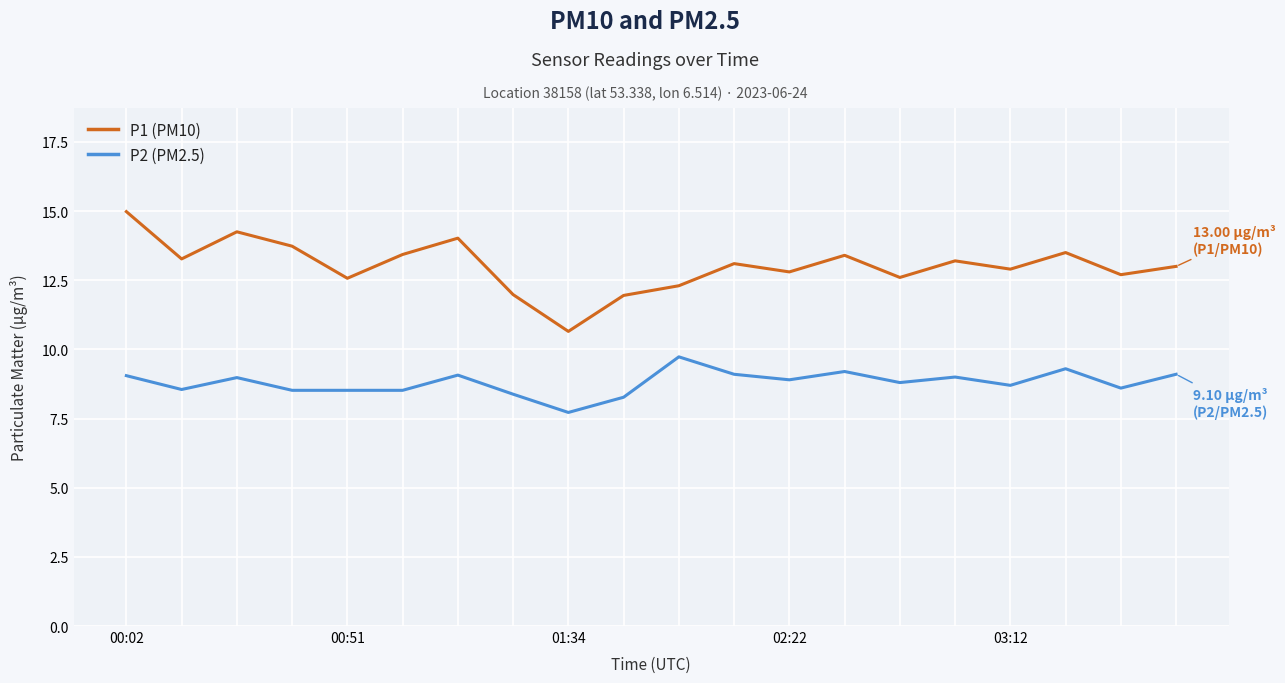

Which series has the largest range (max minus min)?

P1 (PM10)